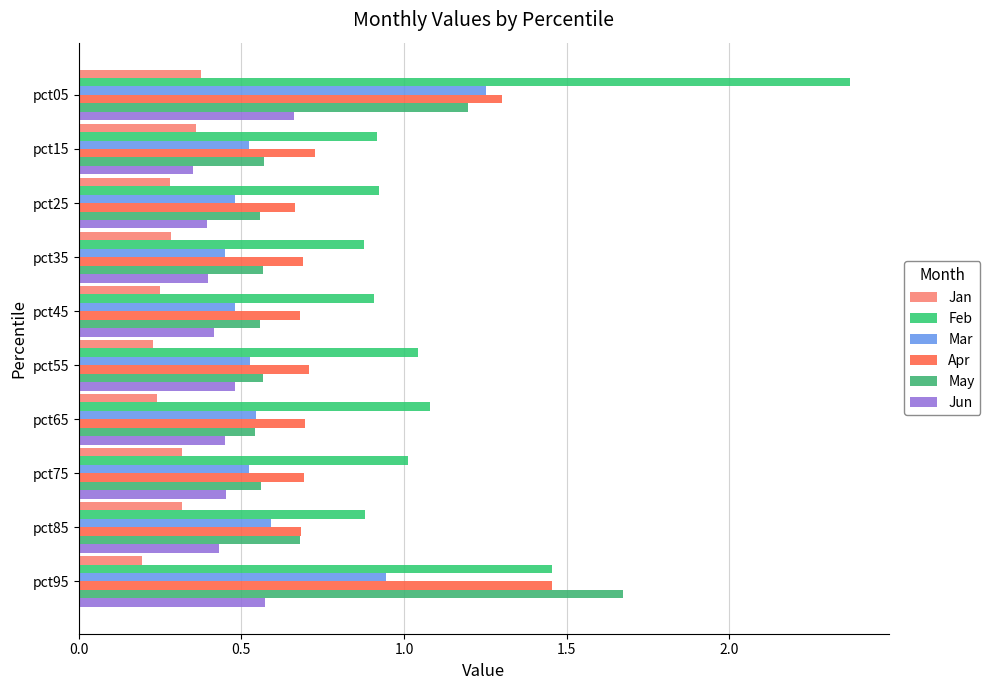

What is the maximum value shown in the chart?

2.4